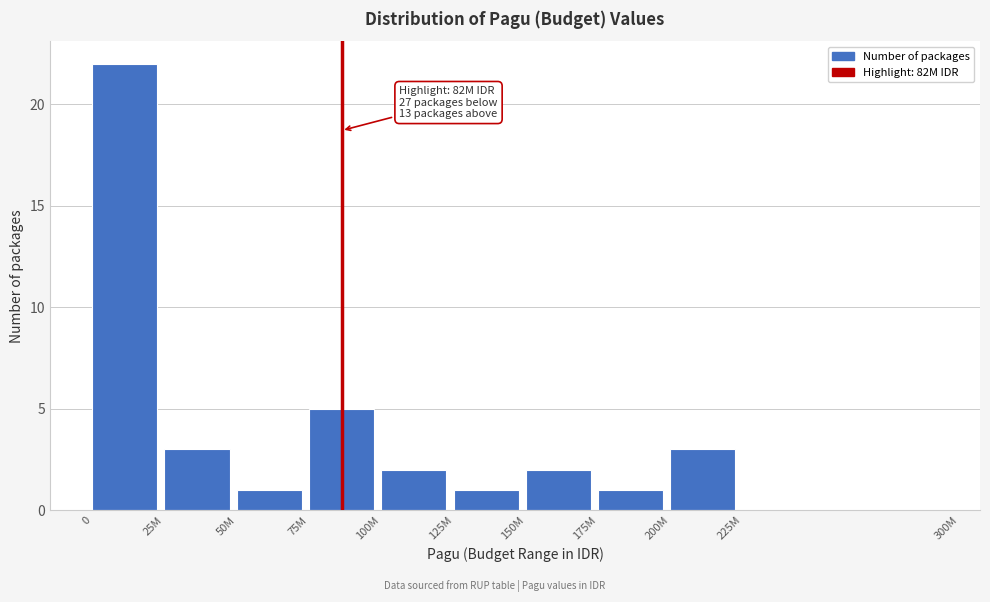

Reading left to right, transcribe all the data shown in this chart.

0=22	25M=3	50M=1	75M=5	100M=2	125M=1	150M=2	175M=1	200M=3	225M=0